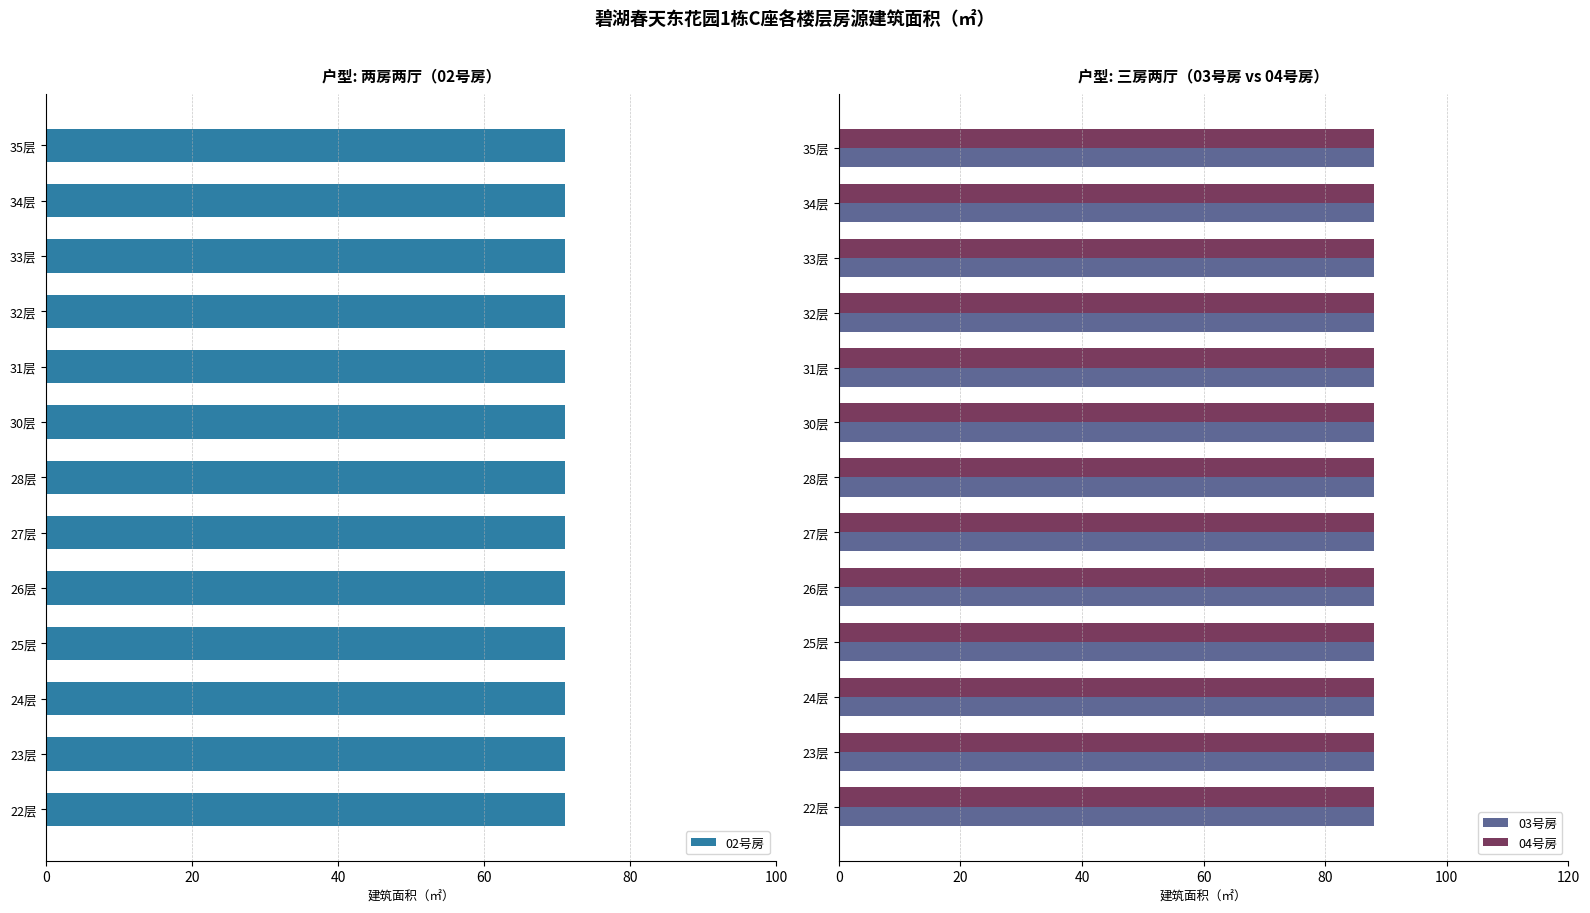

Is it true that 03号房 equals 120.9 at 32层?

False